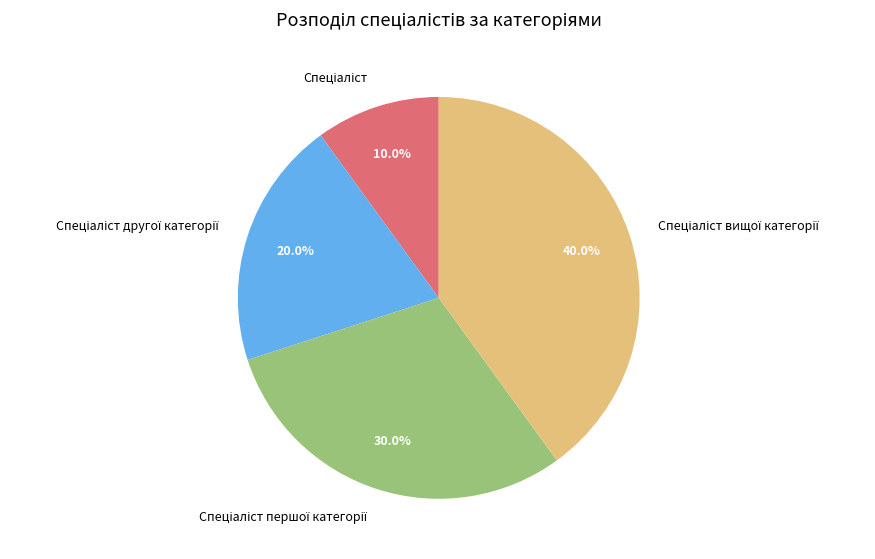

Is there any slice that represents more than half of the pie?

No